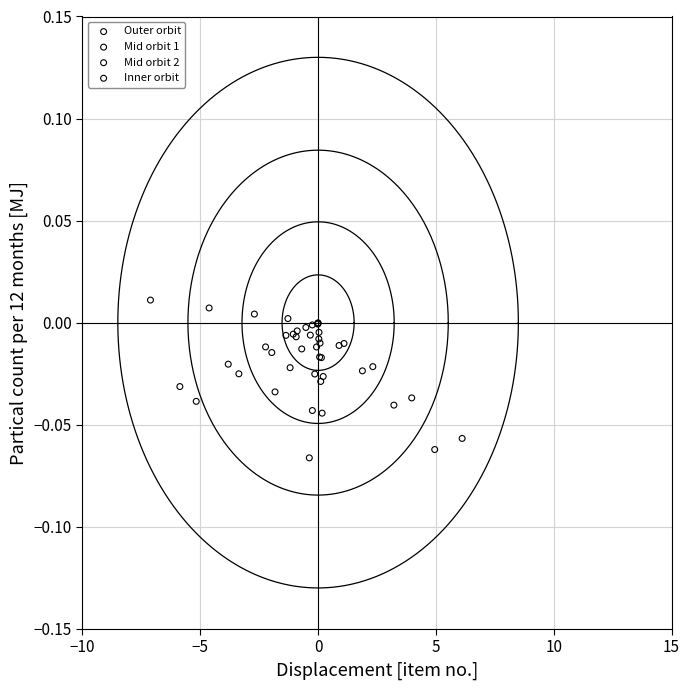

Which series has the largest Y range (max minus min)?

Outer orbit